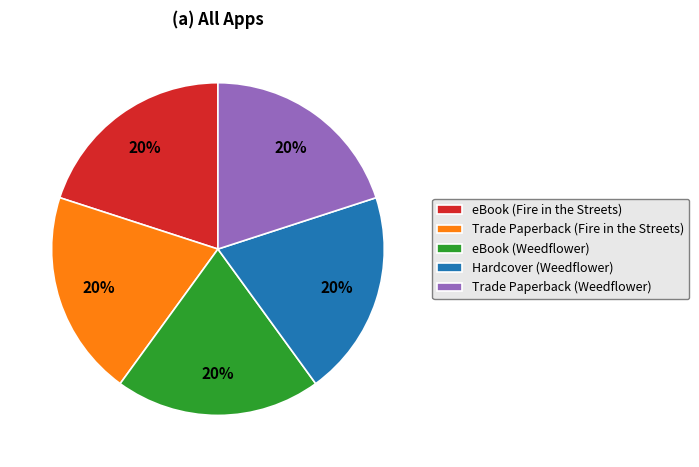

How many segments does this pie chart have?

5